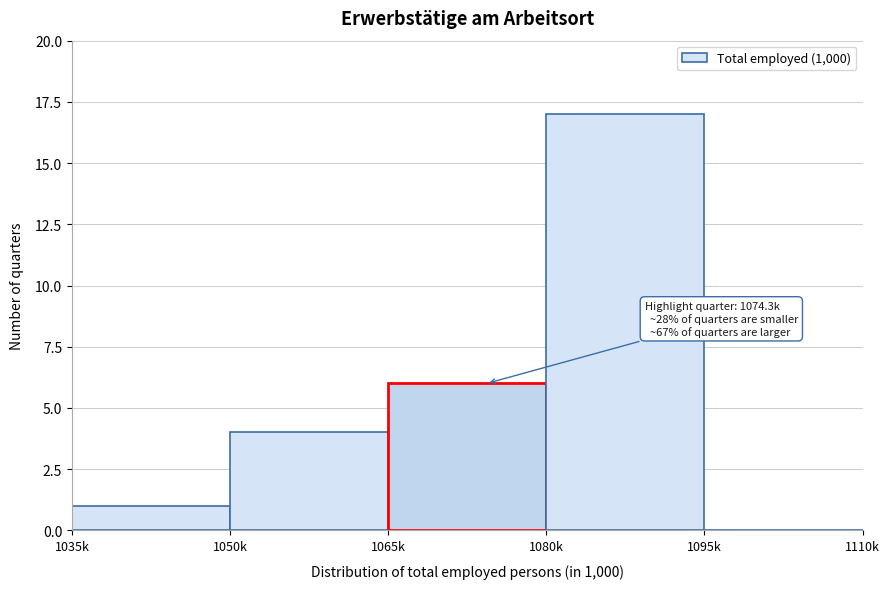

Reading left to right, transcribe all the data shown in this chart.

1035k=1	1050k=4	1065k=6	1080k=17	1095k=0